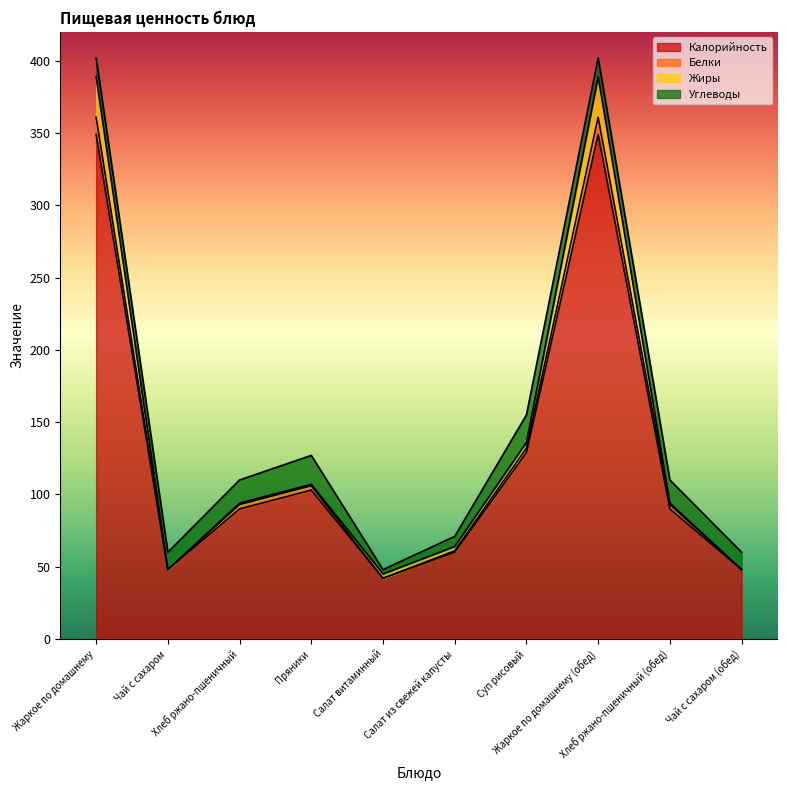

True or false: Калорийность has a value of 90 at Хлеб ржано-пшеничный.

True